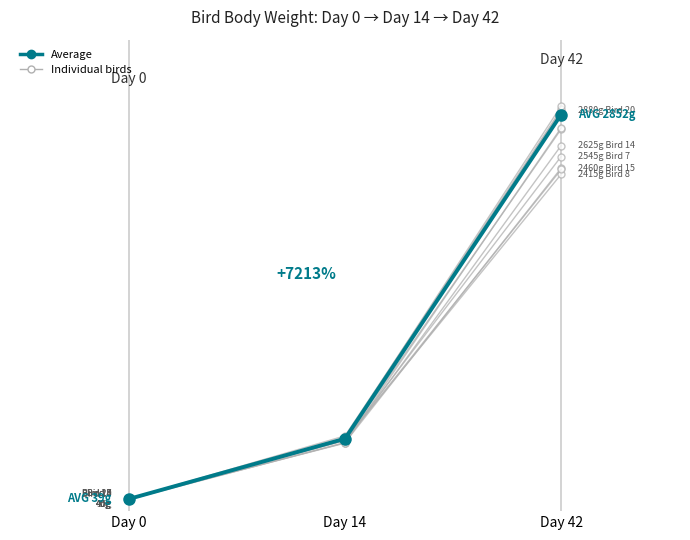

Reading right to left, transcribe all the data shown in this chart.

d0 BW g: 35	35	40	40	40	35	40	40	40	40
d14 BW g: 489	481	466	448	470	451	451	501	470	472
d42 BW g: 2915	2890	2450	2755	2745	2625	2460	2880	2415	2545